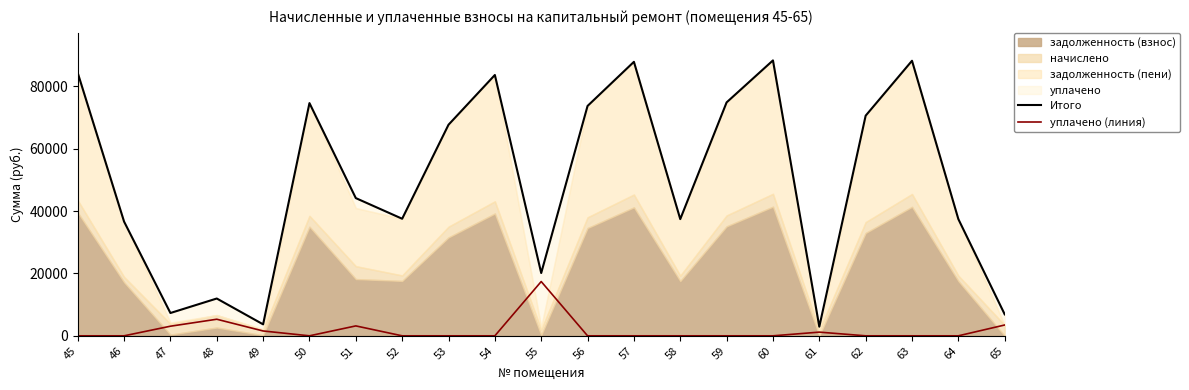

What is the difference between the maximum and minimum values in the уплачено (линия) series?

17400.0